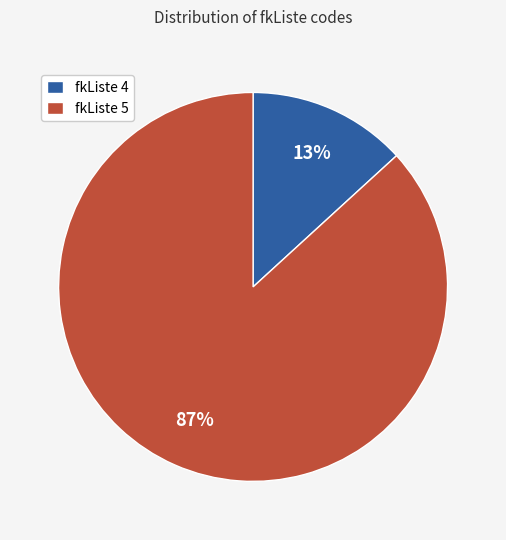

Which category accounts for the majority?

fkListe 5